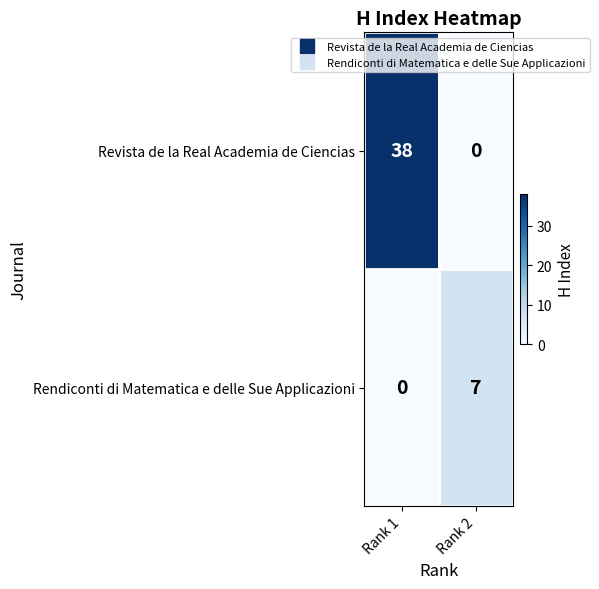

Count the number of categories in the chart.

2